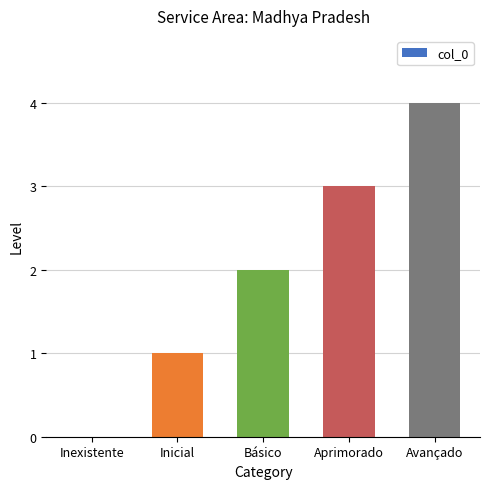

Approximately how many times larger is the value at Aprimorado compared to Básico?

1.5